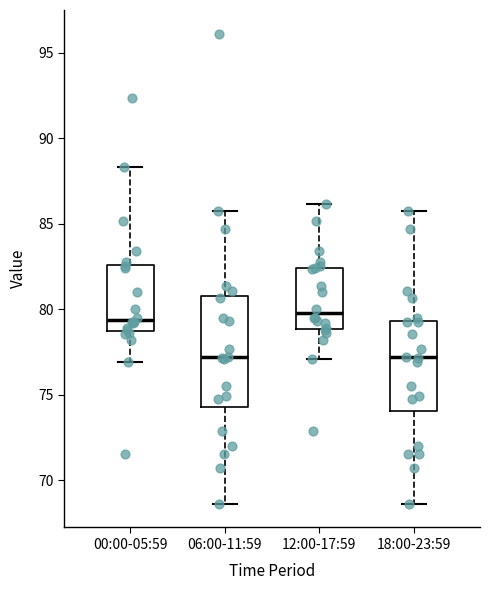

Reading left to right, transcribe this box plot: for each box, give where its median line is, the range the box spans, and where its two whiskers end, as read against the y-axis. The values are not printed on the chart, so give them approximately, as read against the axis.

00:00-05:59: median 79.5, box 78.5 to 82.5, whiskers 77.0 to 88.5
06:00-11:59: median 77.0, box 74.5 to 81.0, whiskers 68.5 to 85.5
12:00-17:59: median 80.0, box 79.0 to 82.5, whiskers 77.0 to 86.0
18:00-23:59: median 77.0, box 74.0 to 79.5, whiskers 68.5 to 85.5